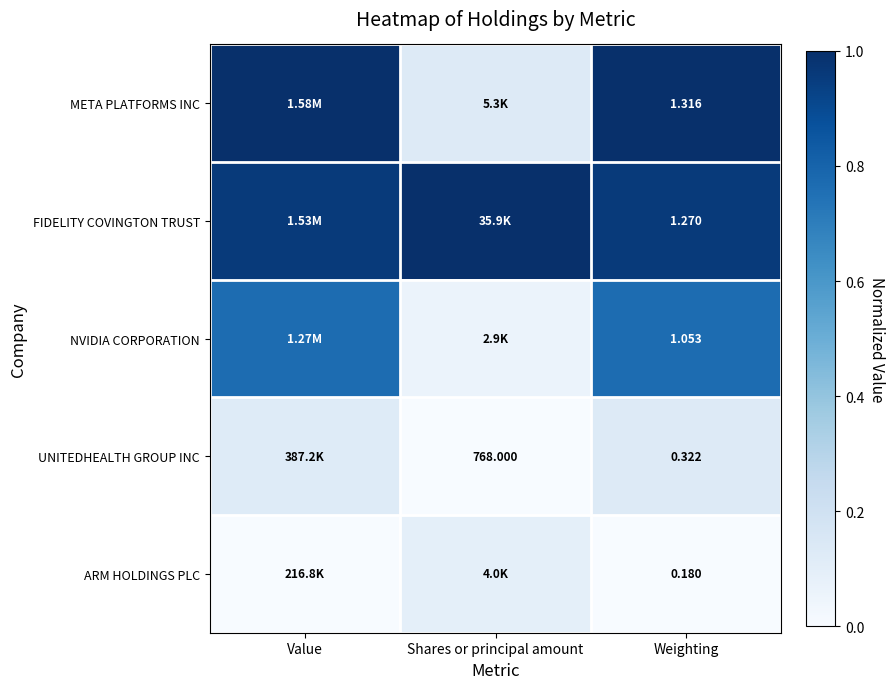

Between Value and Weighting, which is larger?

Value